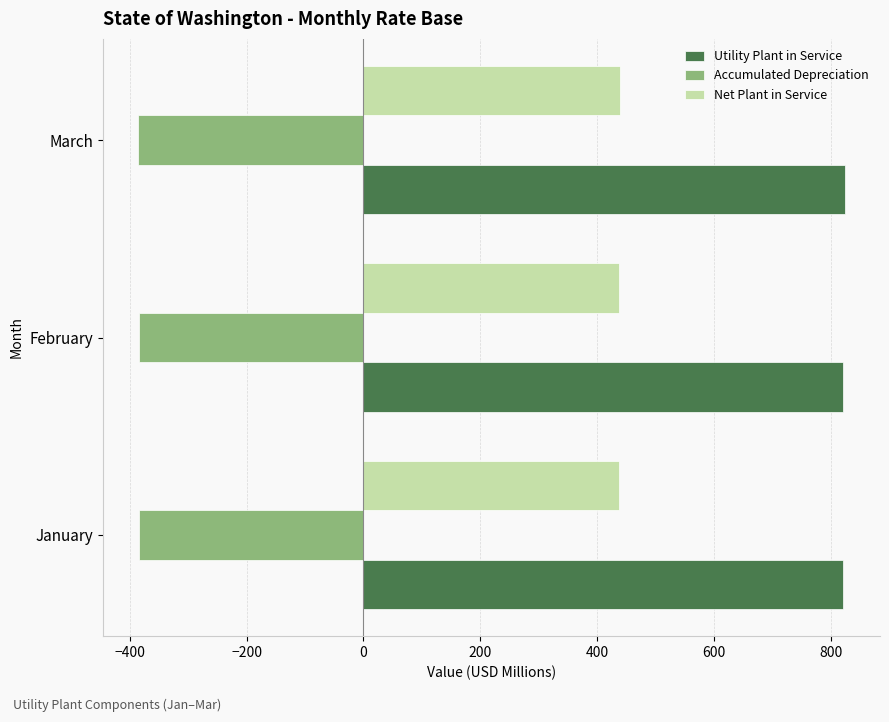

Read the Accumulated Depreciation value at January.

-383.1